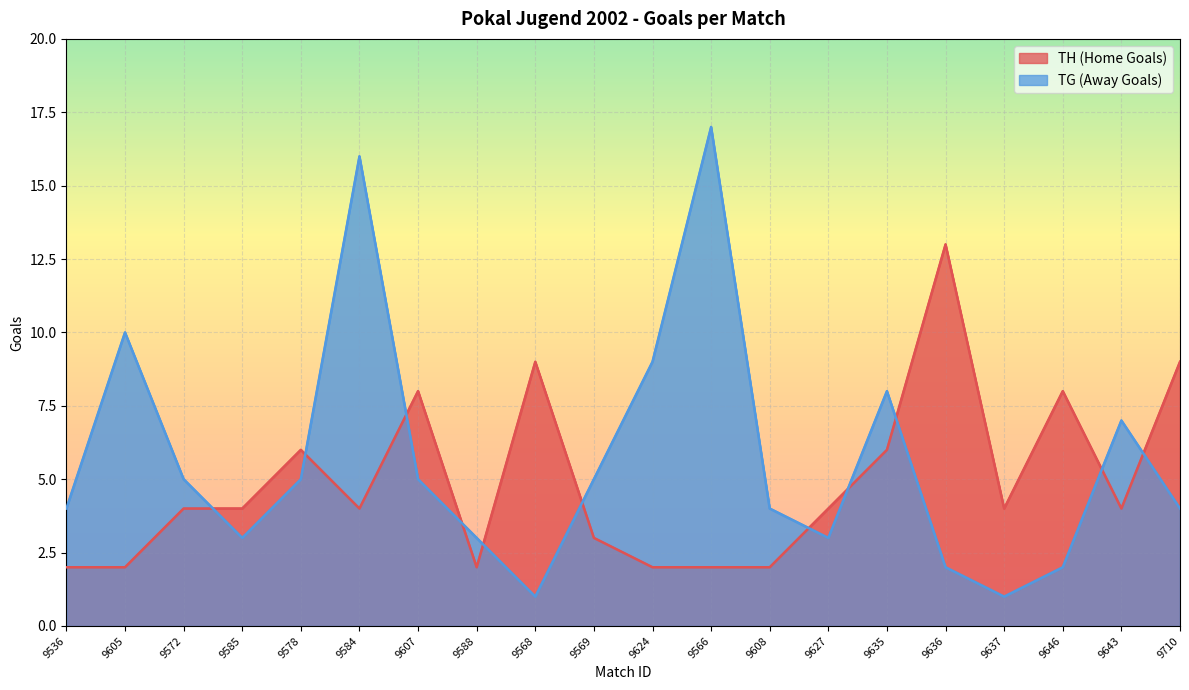

At how many categories does at least one series exceed 5?

12